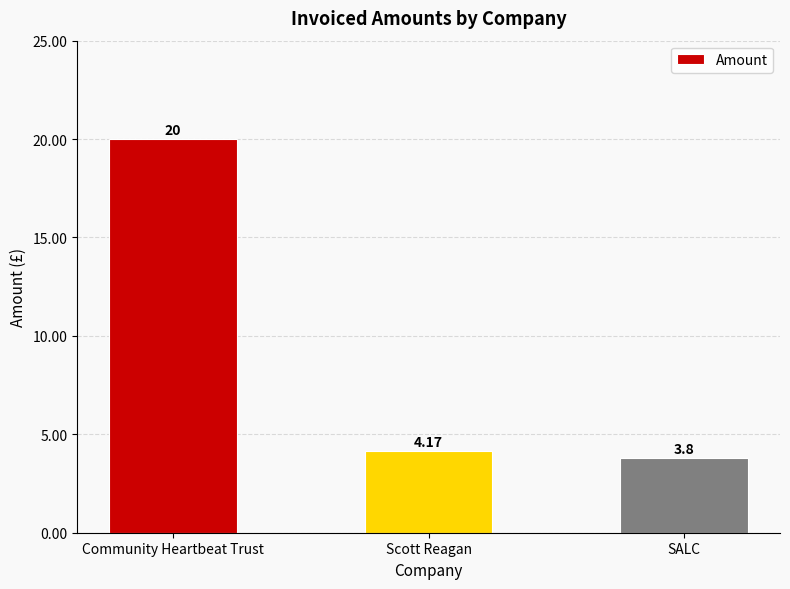

Which has a higher value, SALC or Scott Reagan?

Scott Reagan